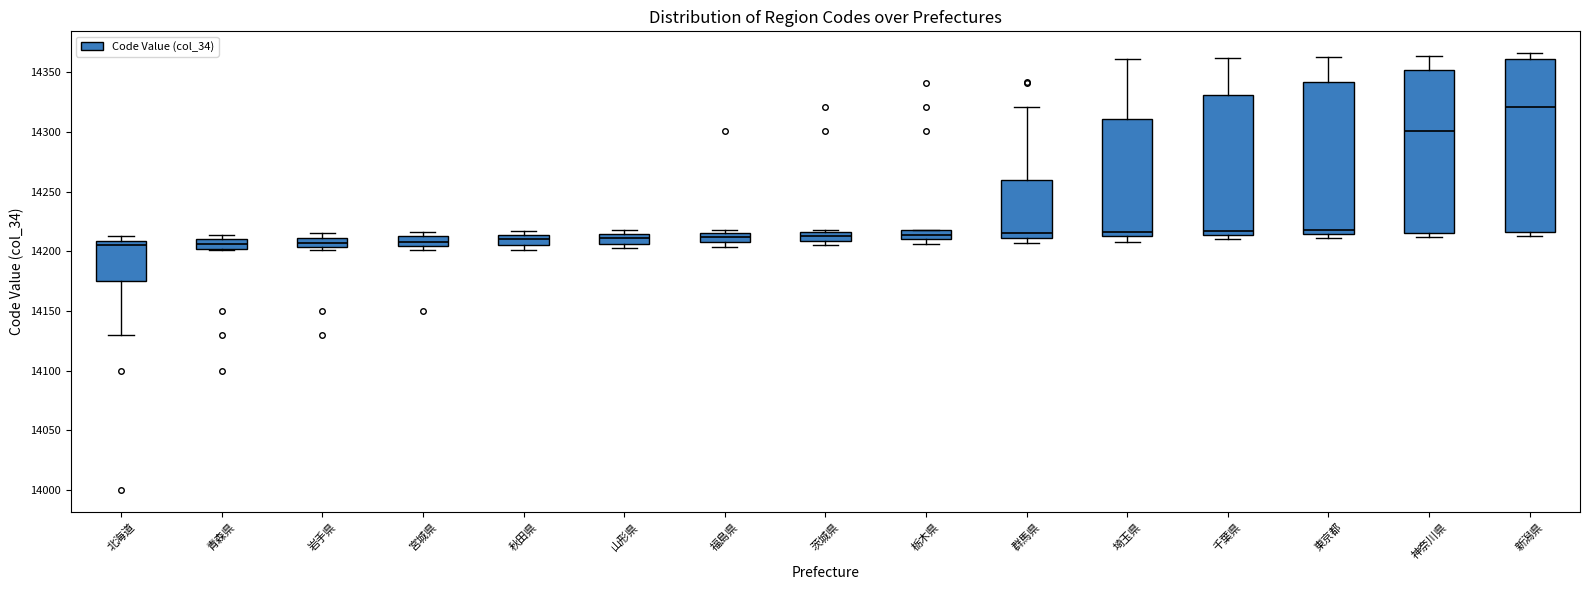

Comparing the boxes themselves (not the whiskers), which one is the tallest?

新潟県